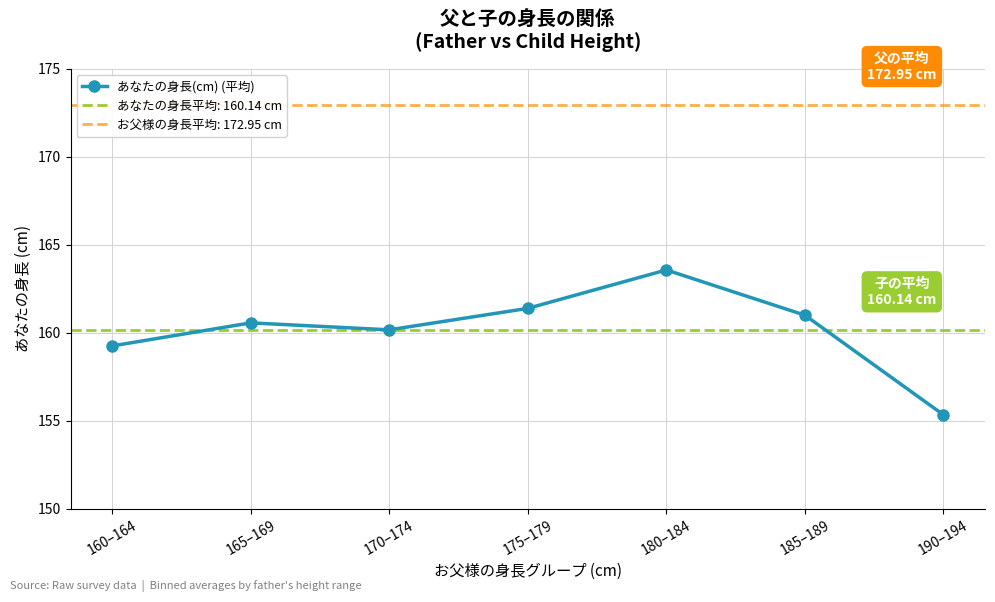

What is the minimum value shown in the chart?

155.3